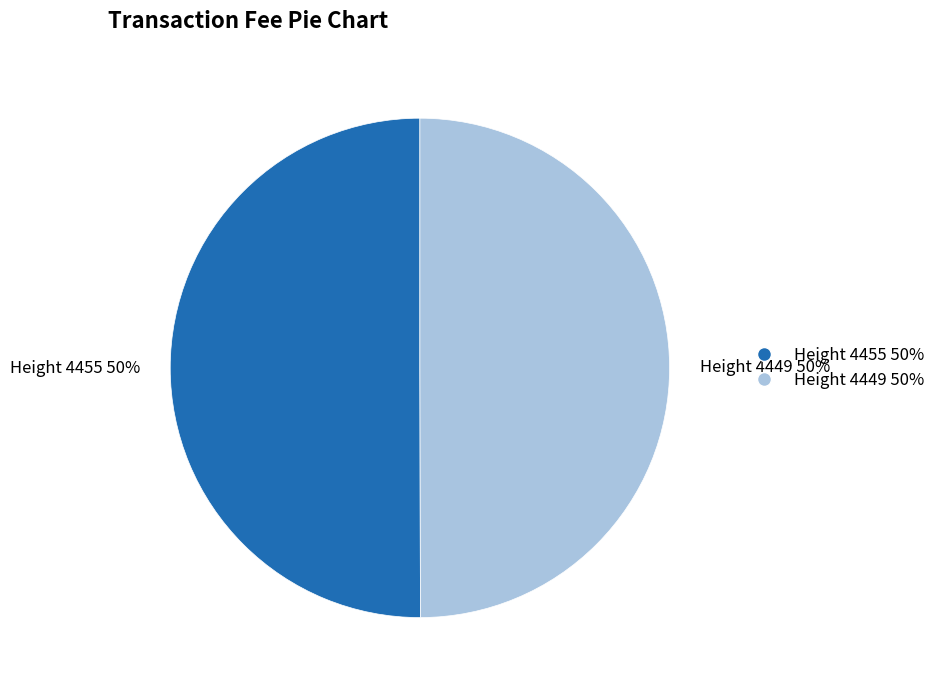

Do Height 4449 and Height 4455 together represent more than half of the pie?

Yes